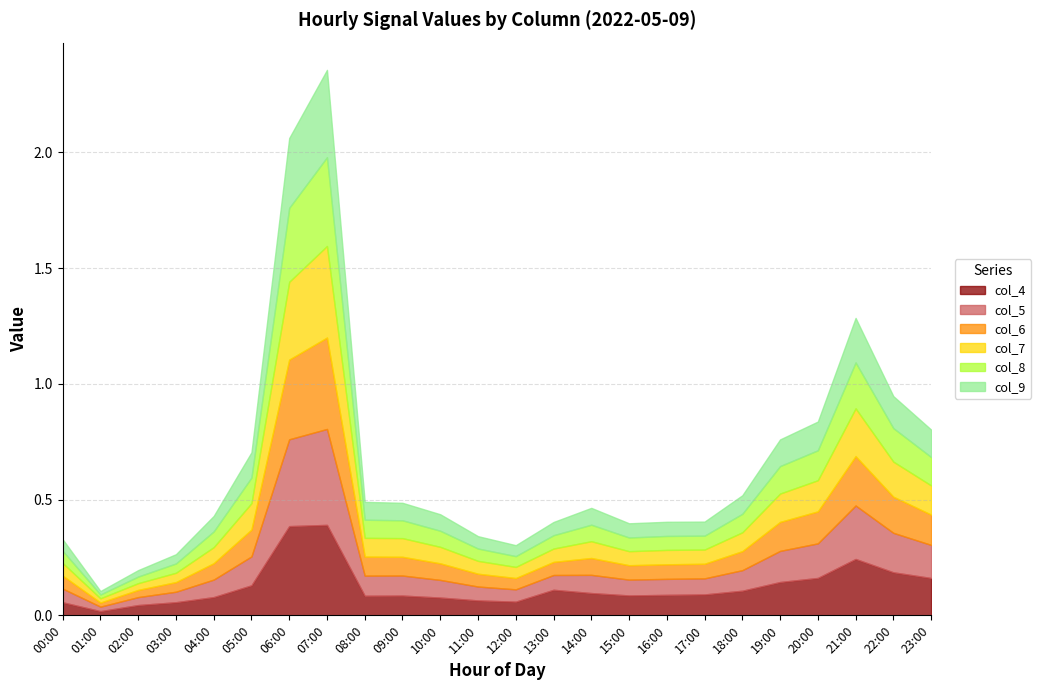

At how many categories does at least one series exceed 0?

24